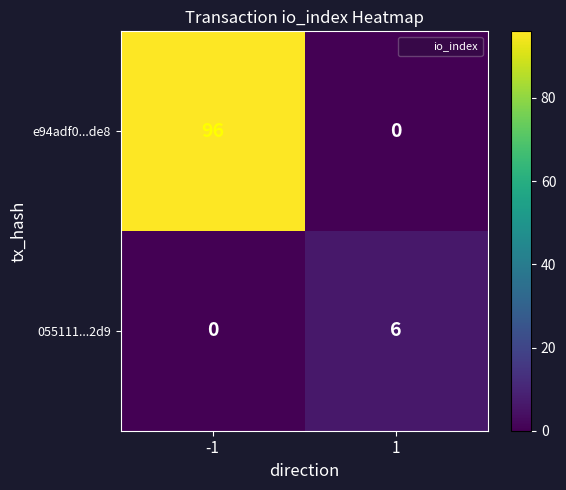

Between -1 and 1, which series saw the biggest shift?

e94adf0...de8